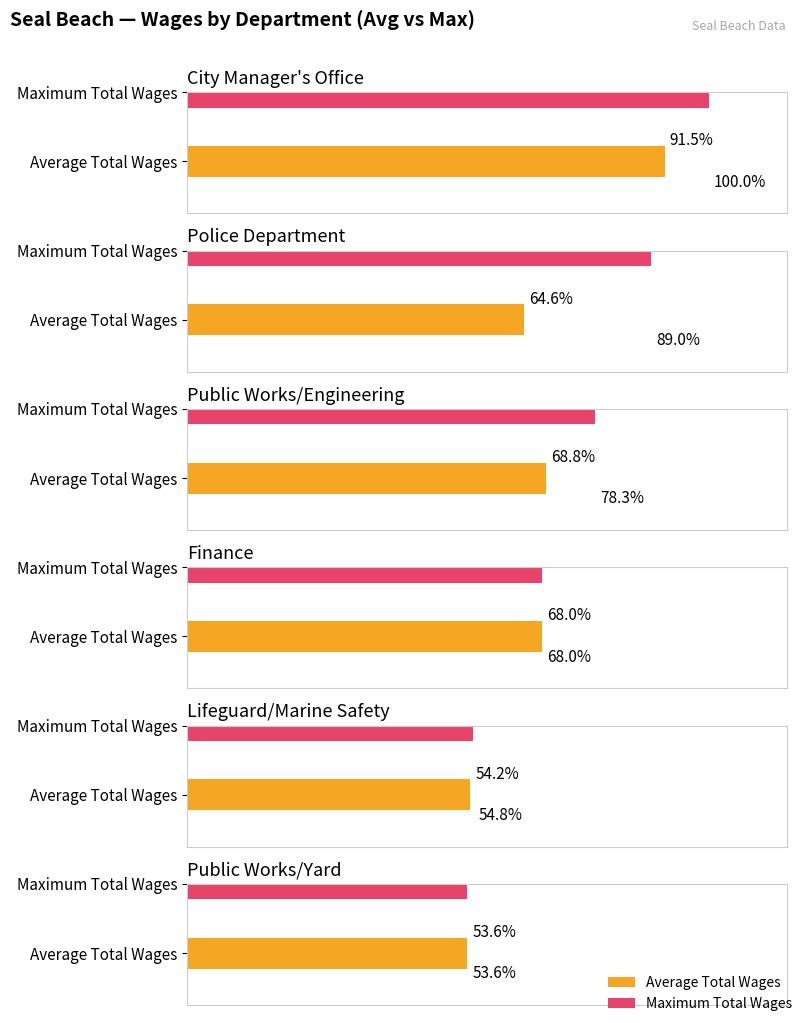

Which series has the largest total across all categories?

Maximum Total Wages